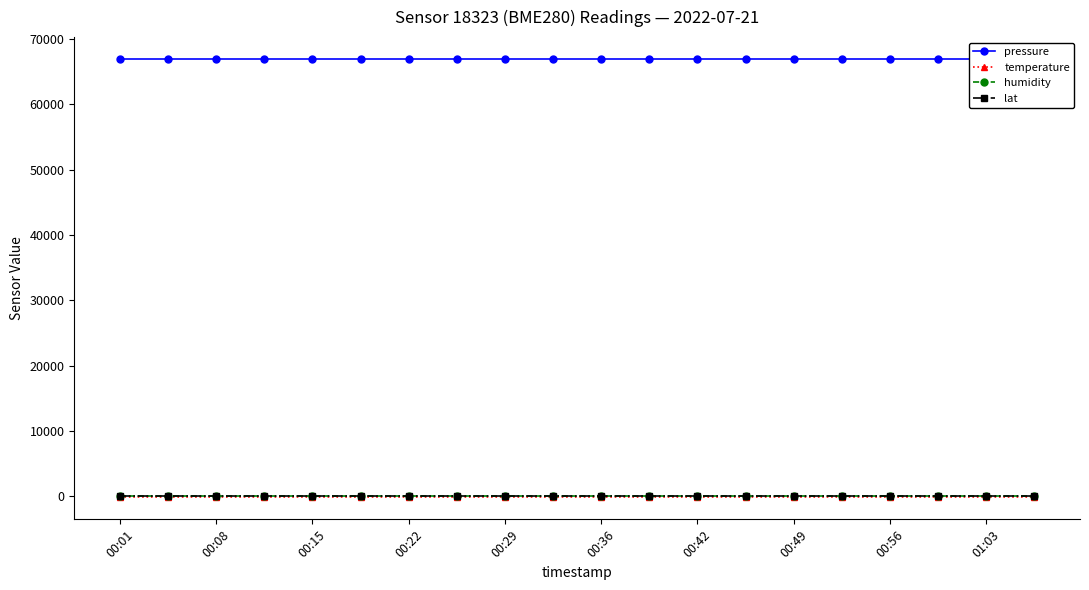

True or false: temperature and lat cross at least once.

False